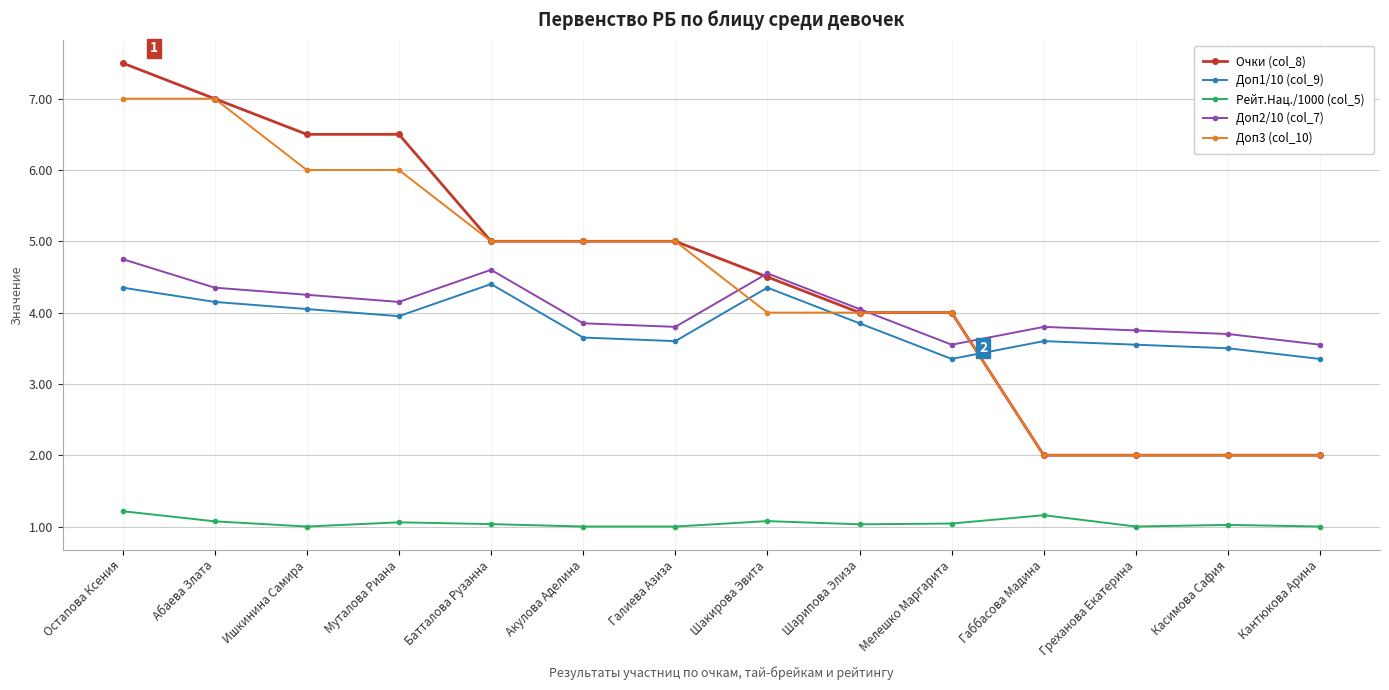

How many categories are shown in the chart?

14